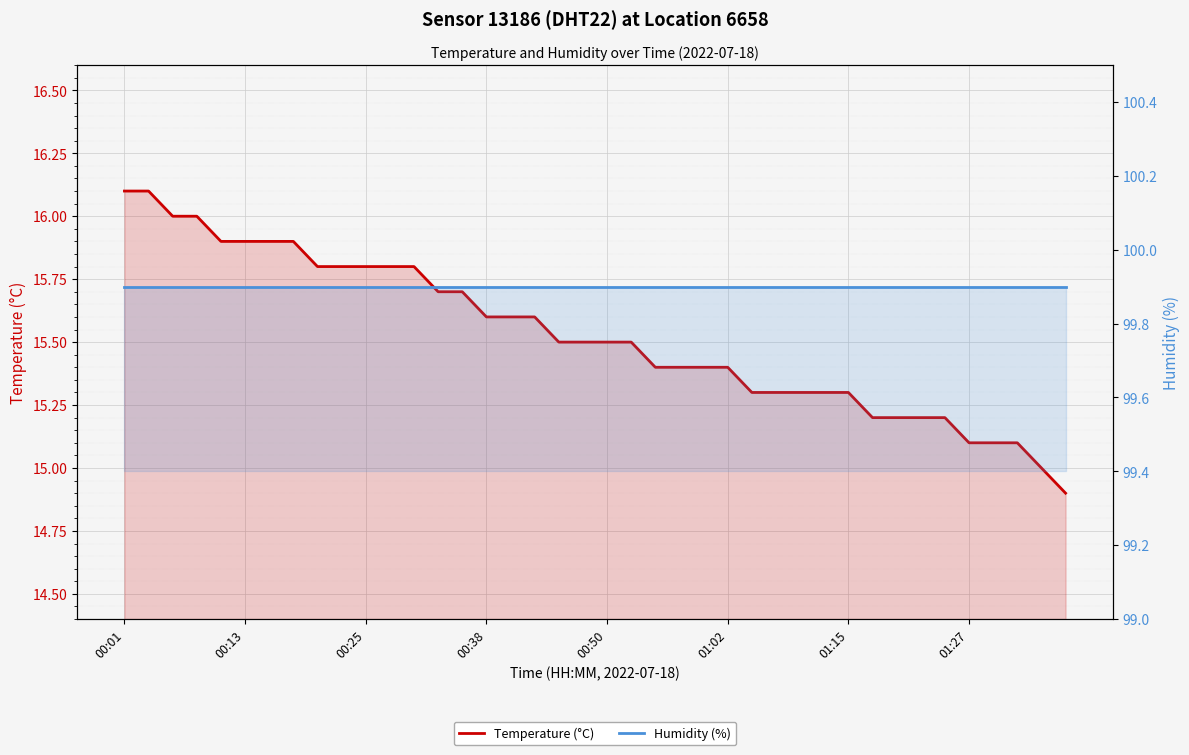

What is the minimum value shown in the chart?

14.9